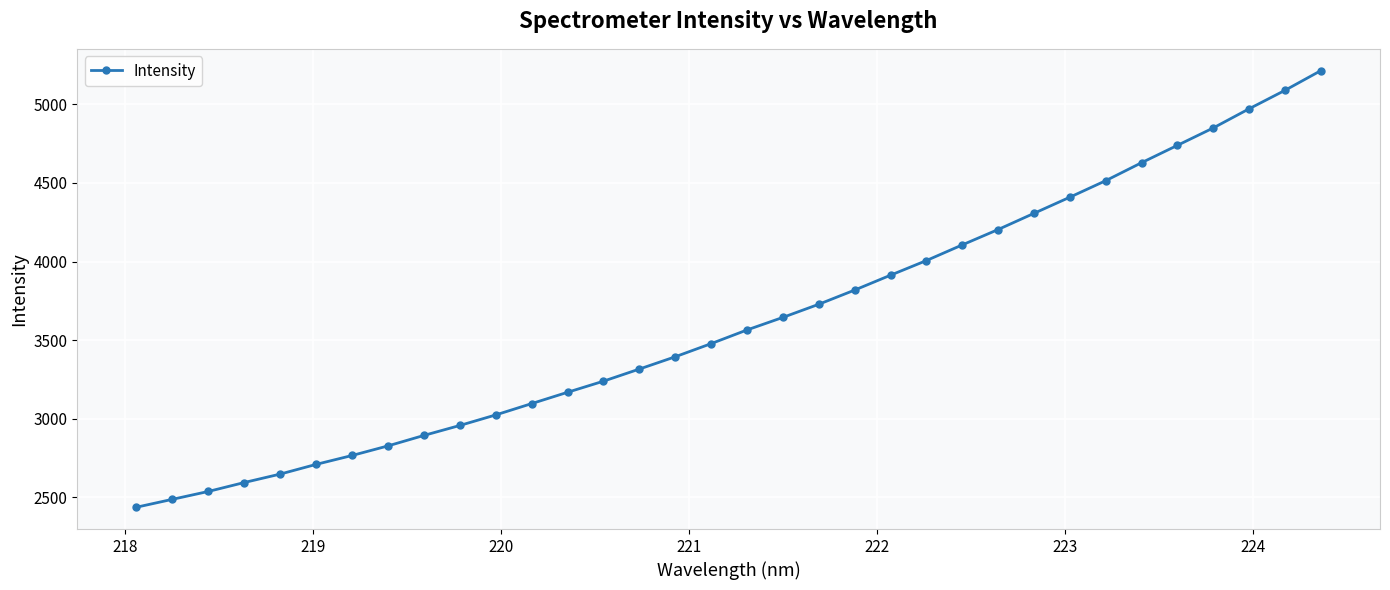

What is the average value?

3625.8